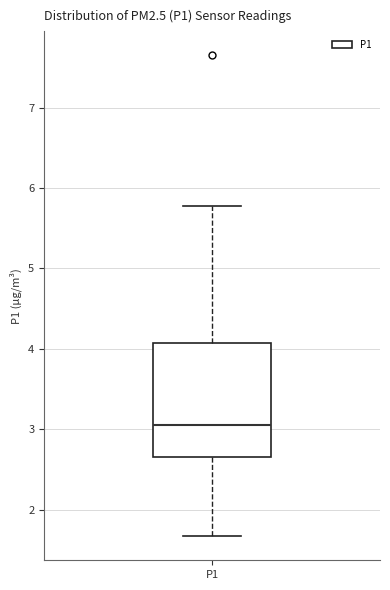

Where is the upper edge of the box for P1 on the y-axis? The values are not printed on the chart, so give them approximately, as read against the axis.

4.1